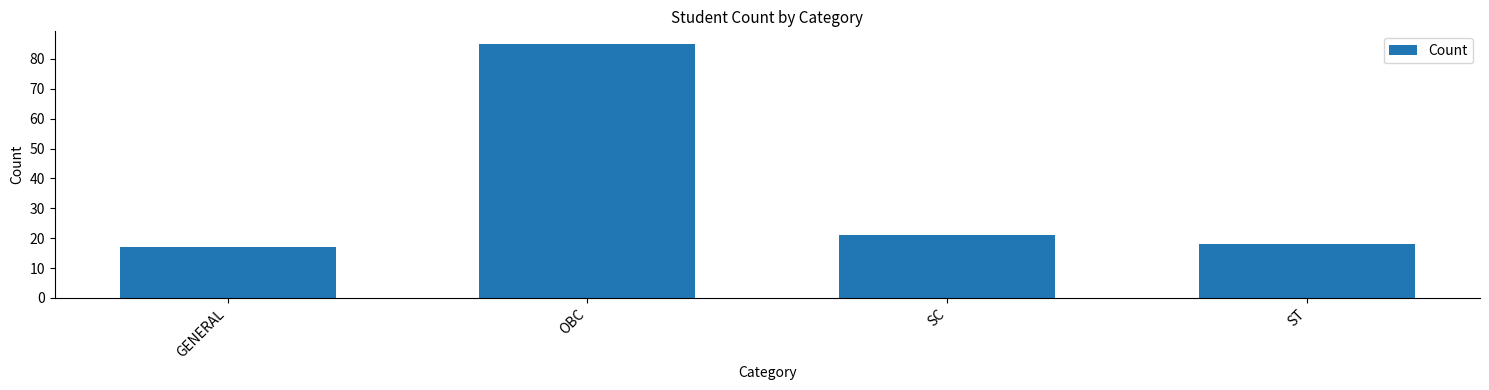

What is the label of the 3rd bar from the left?

SC